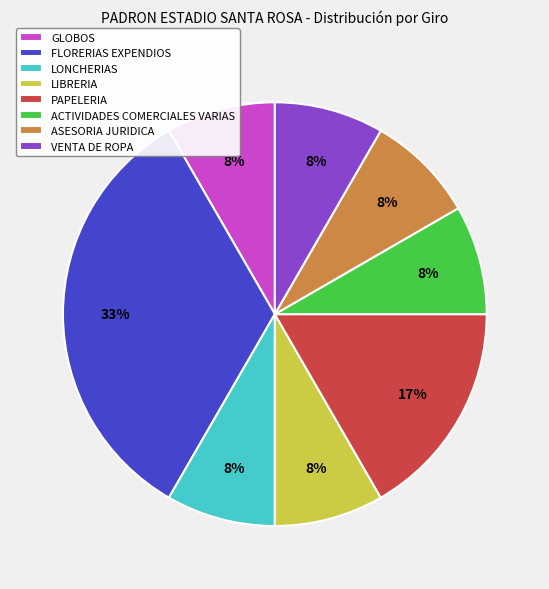

To the nearest percent, what is the combined percentage of ACTIVIDADES COMERCIALES VARIAS and FLORERIAS EXPENDIOS?

42%